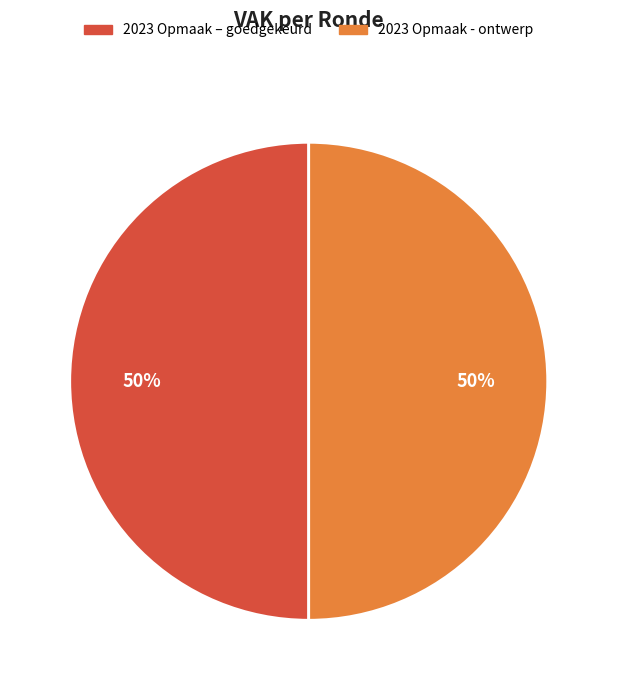

To the nearest percent, what is the average slice percentage?

50%